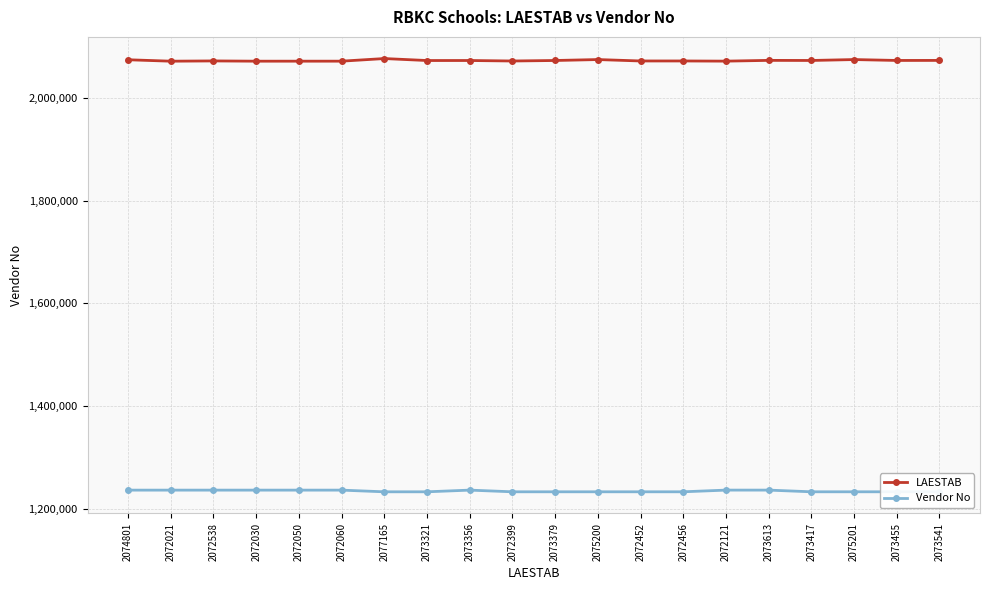

What is the minimum value shown in the chart?

1232793